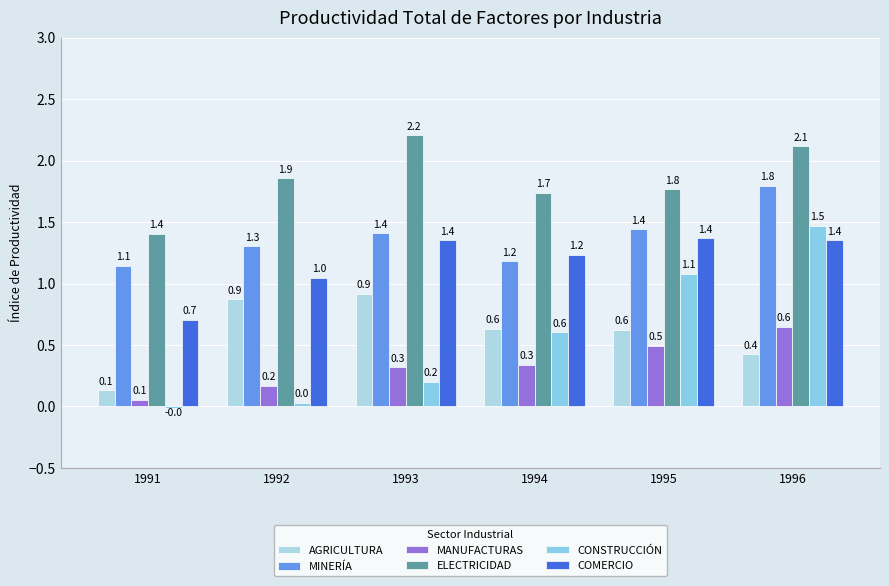

Which has a higher value, 1996 or 1995?

1995